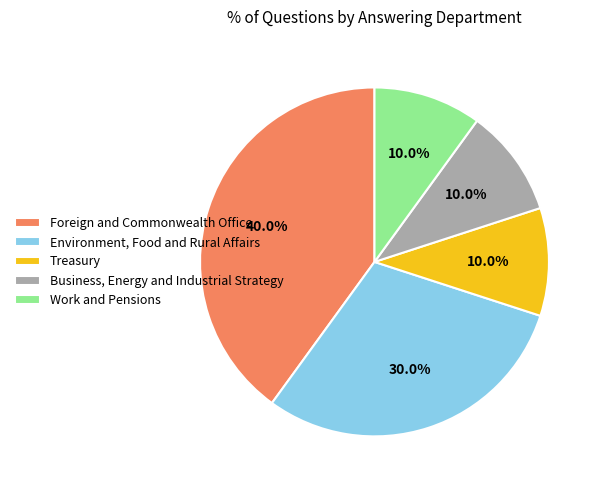

Count the number of slices in the pie.

5